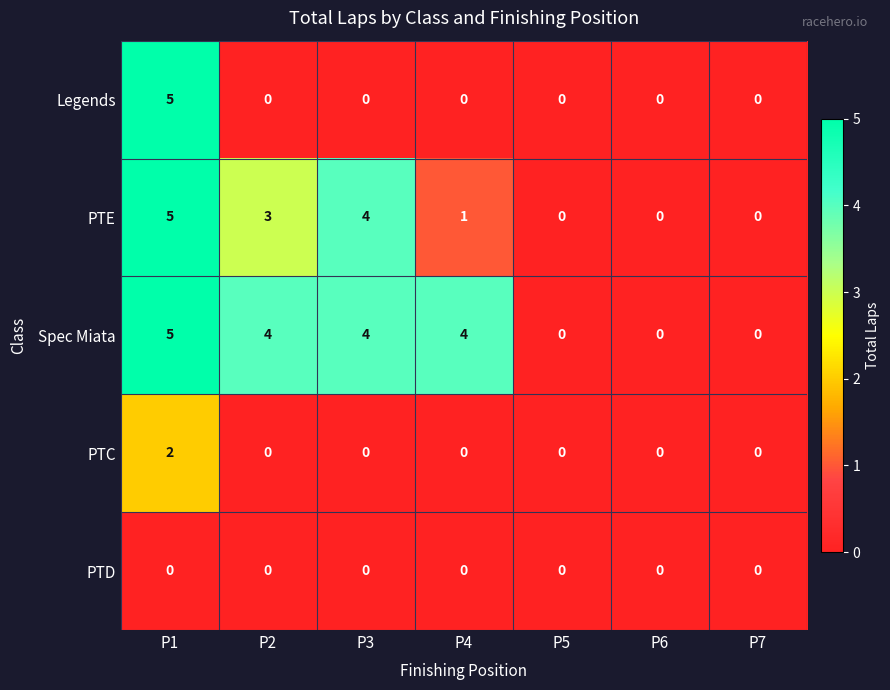

The Spec Miata series shows 4 at P2. True or false?

True